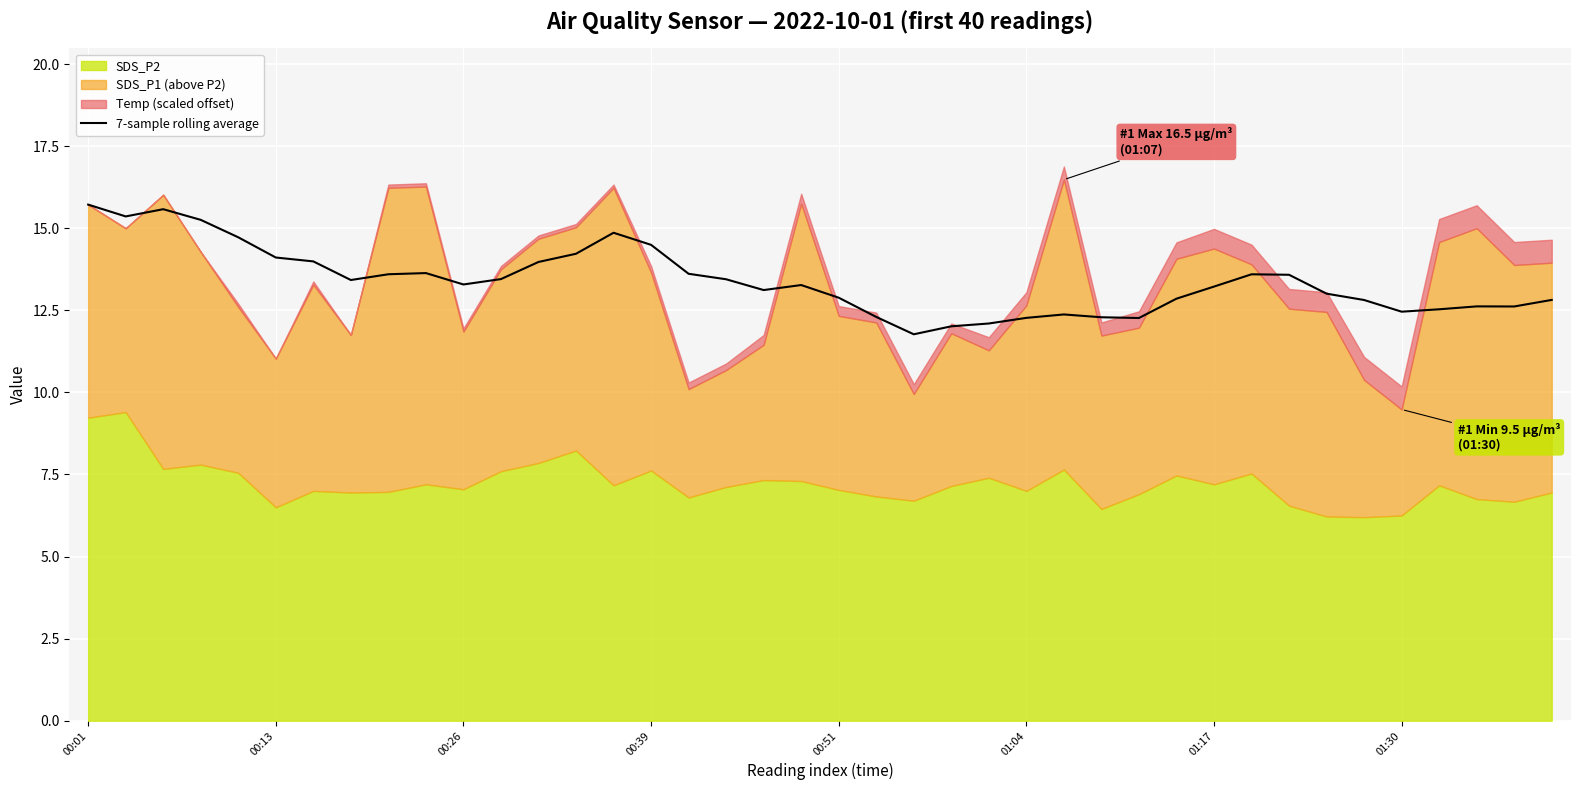

Does the chart display data point markers on the line(s)?

No